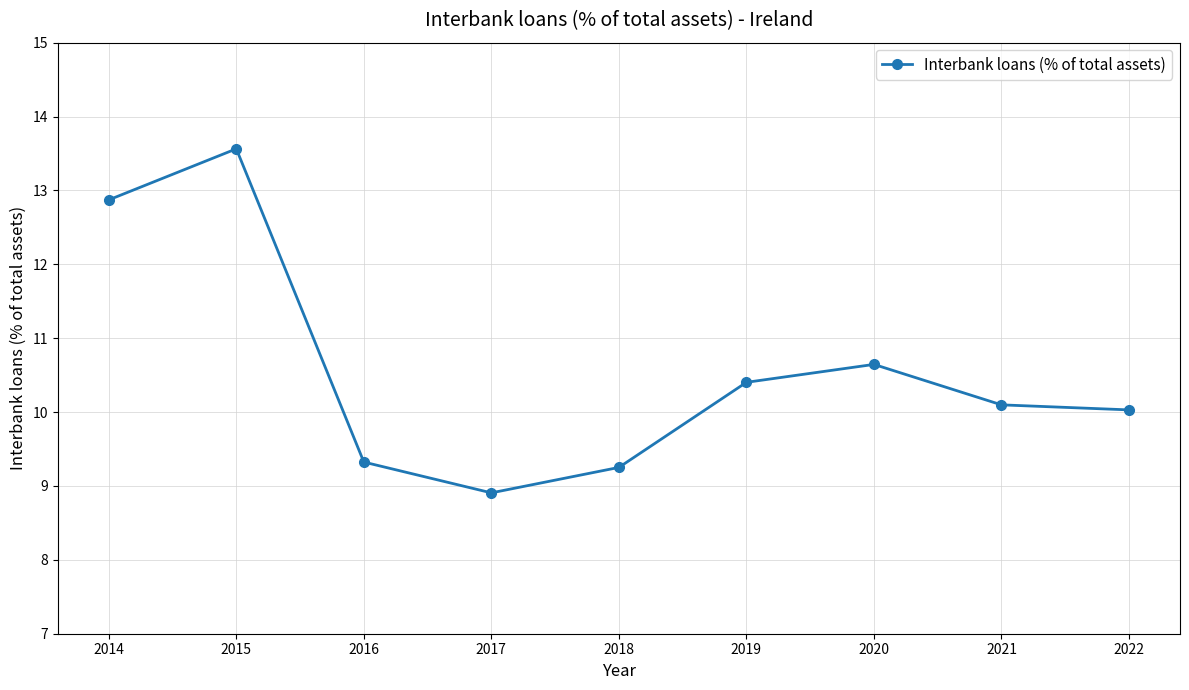

How many lines are shown in the chart?

1